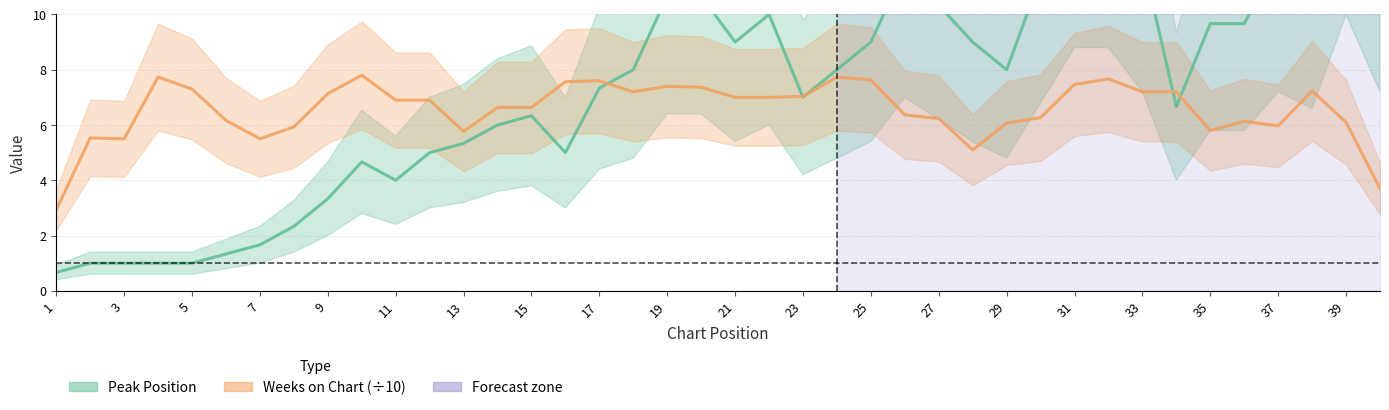

At how many categories does at least one series exceed 1?

40